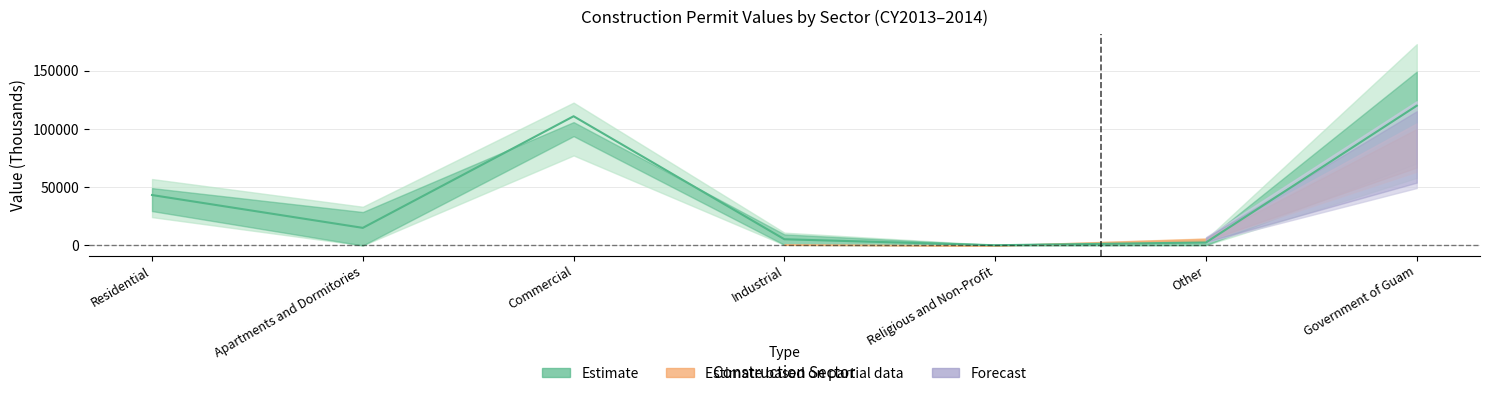

At how many categories does at least one series exceed 106418?

2